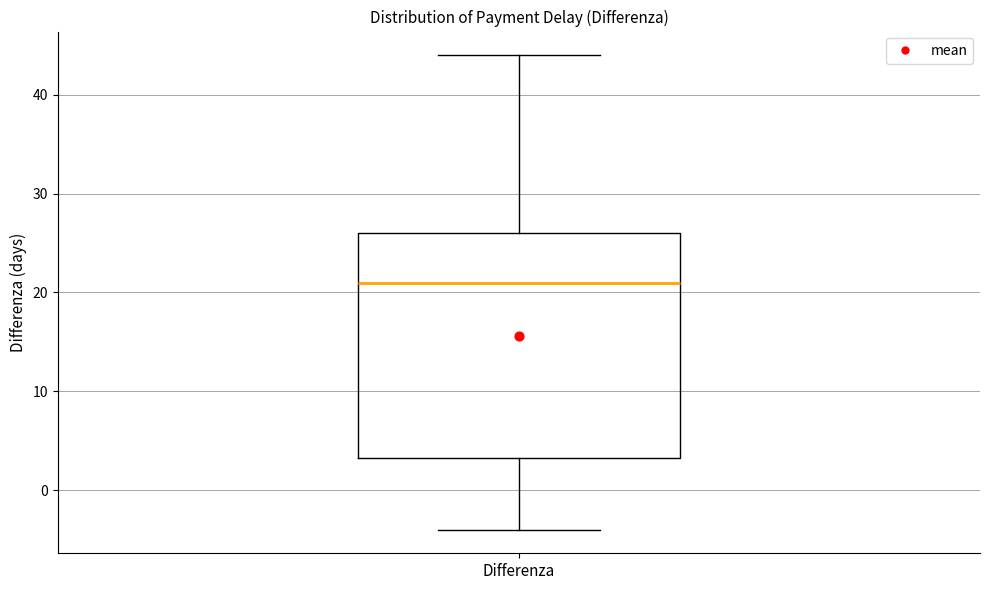

Where is the lower edge of the box for Differenza on the y-axis? The values are not printed on the chart, so give them approximately, as read against the axis.

3